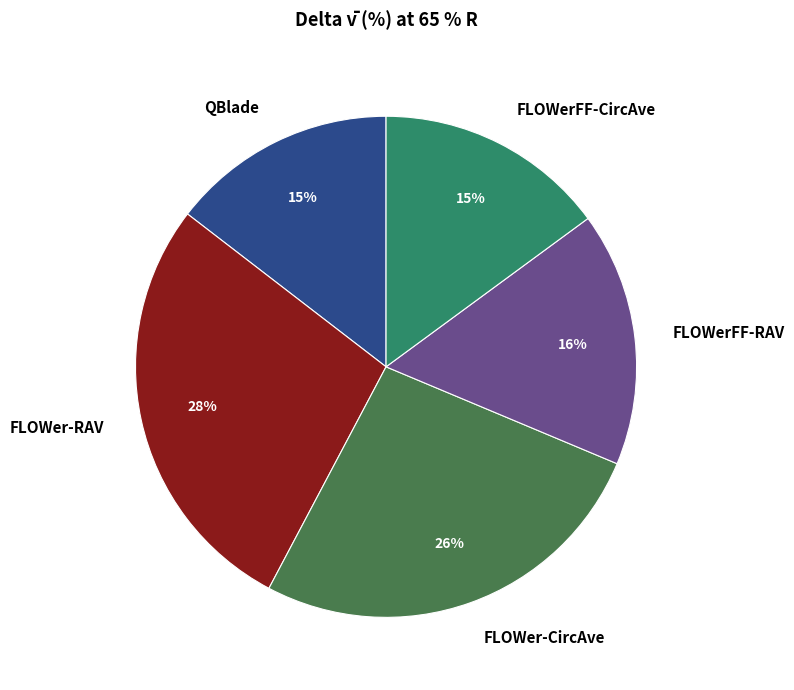

How many slices are in this pie chart?

5